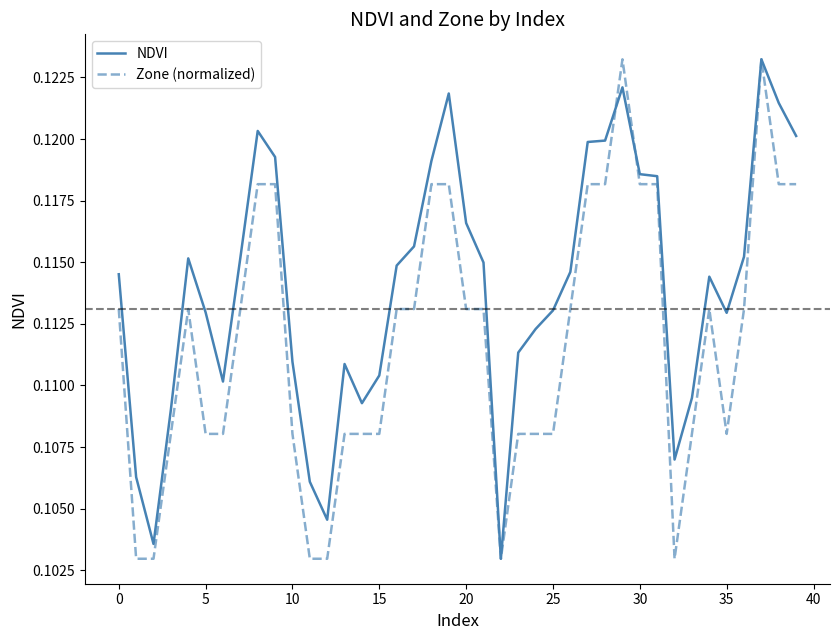

Which series has the largest total across all categories?

NDVI